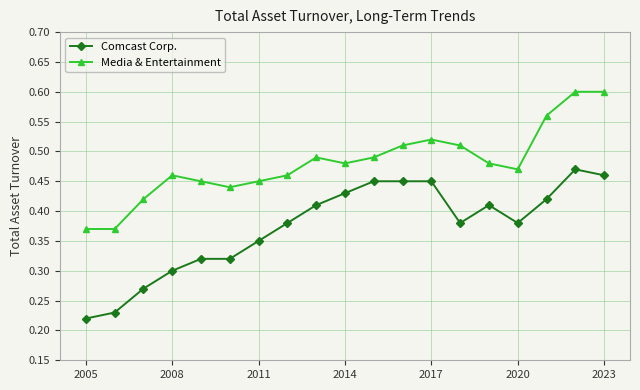

True or false: Media & Entertainment has more than 2 interior local peaks.

True